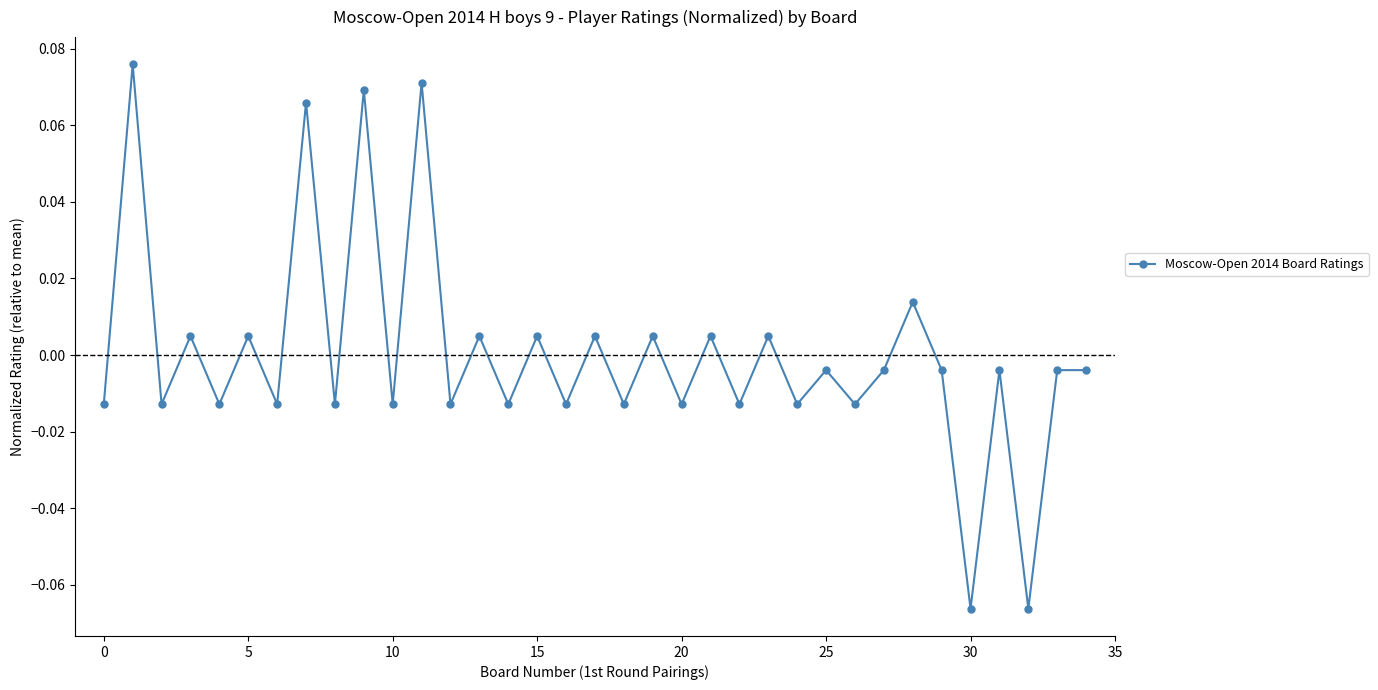

How many interior local valleys (lower than both neighbors) does the data have?

15